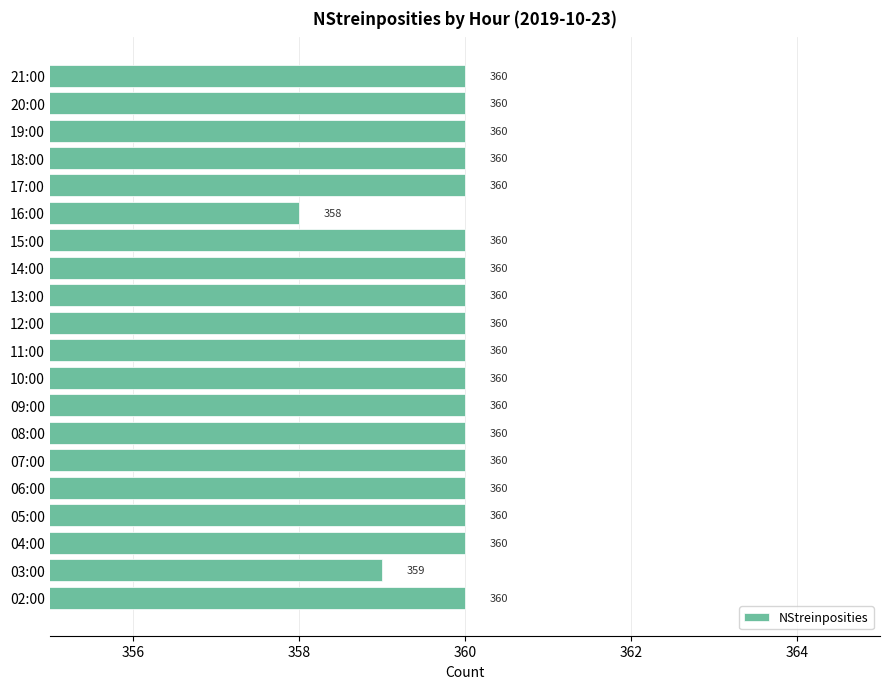

How many data points are less than 360?

2